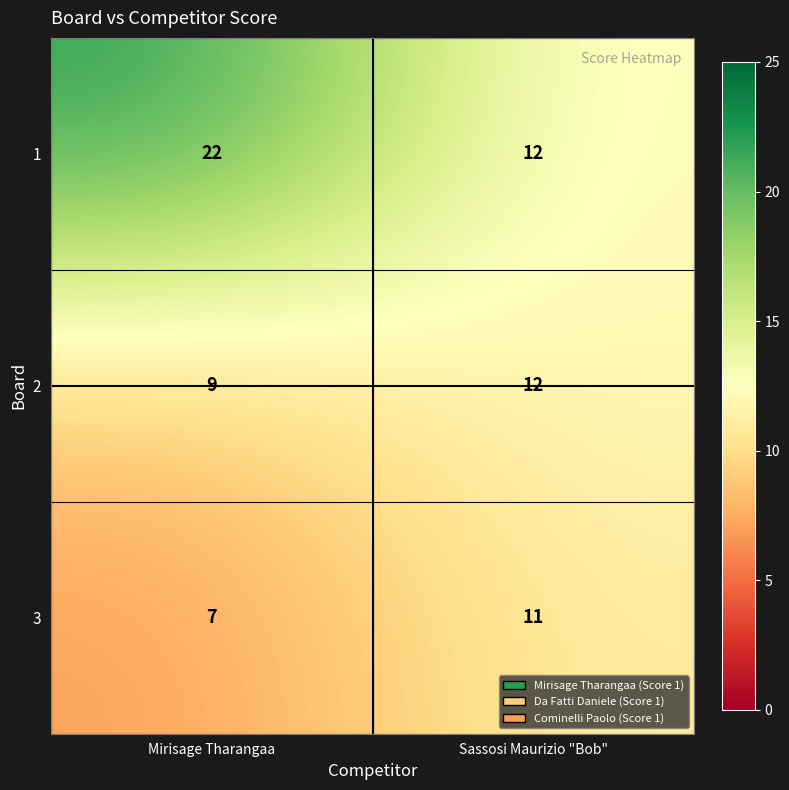

Is it true that 3 equals 4 at Sassosi Maurizio "Bob"?

False